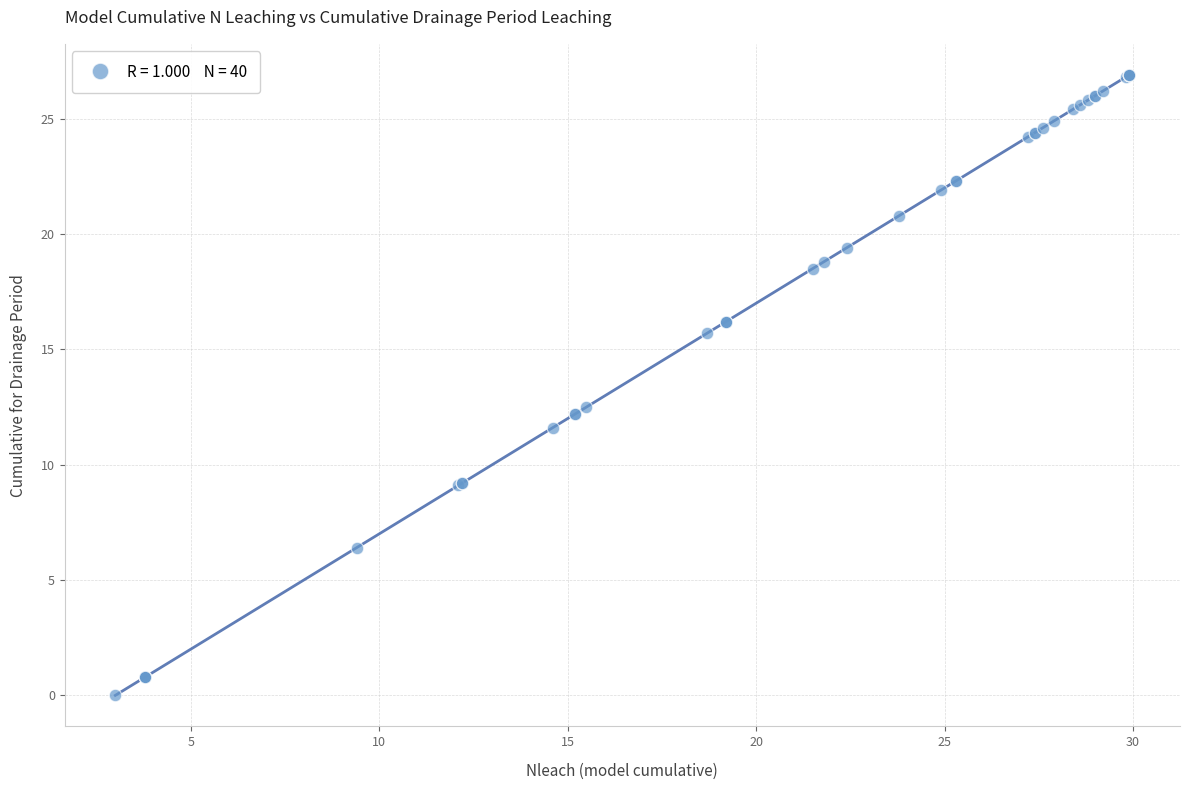

What Y value in the scatter plot is closest to 13?

12.5